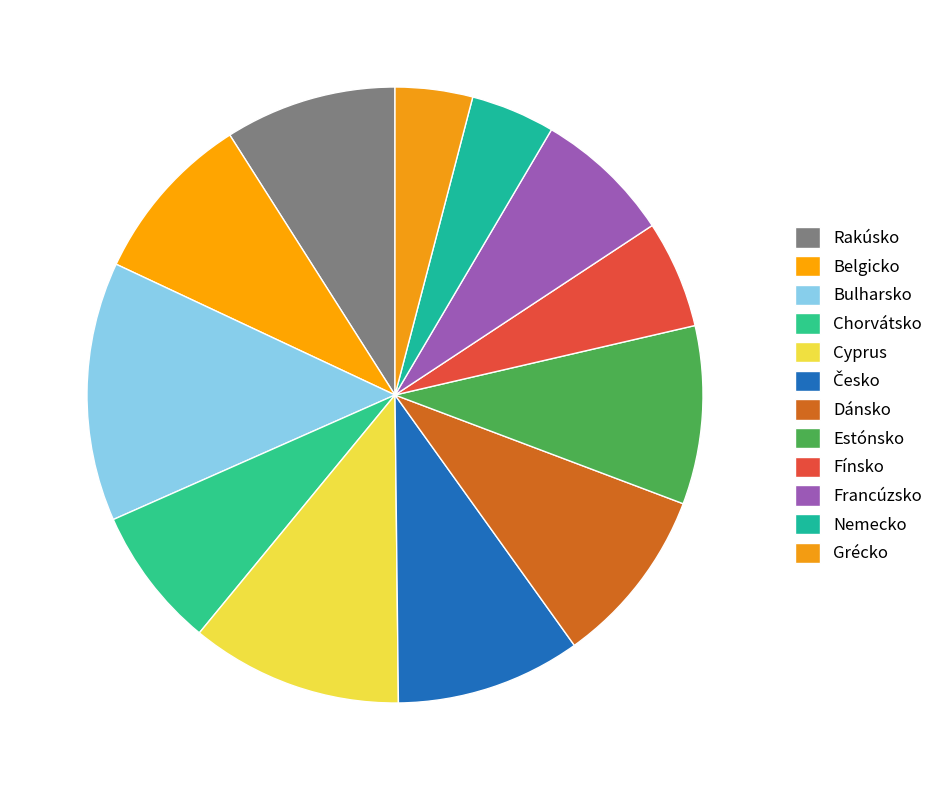

What is the ratio of the value at Rakúsko to the value at Dánsko?

1.0